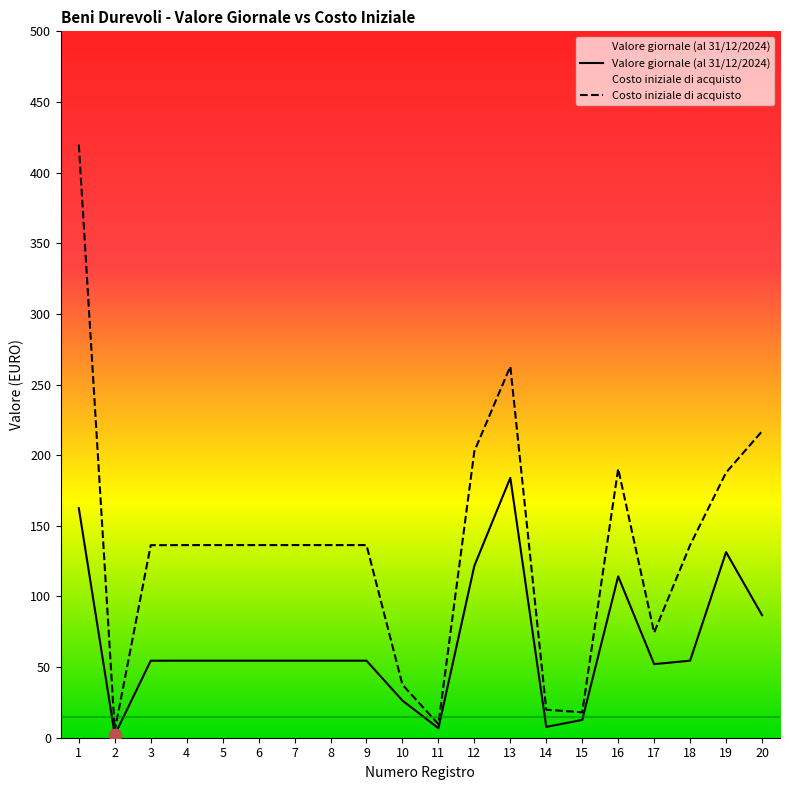

Is the value of Valore giornale (al 31/12/2024) at 8 greater than the value of Costo iniziale di acquisto at 8?

No